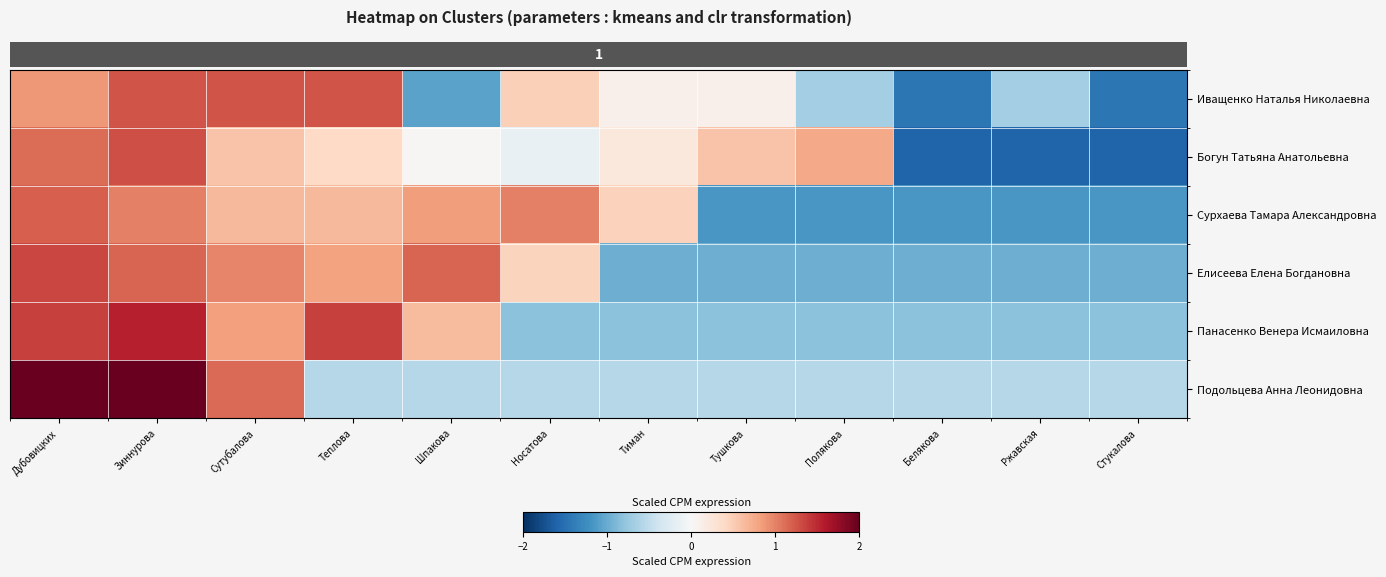

What is the difference between the highest and lowest values at Тиман?

1.4